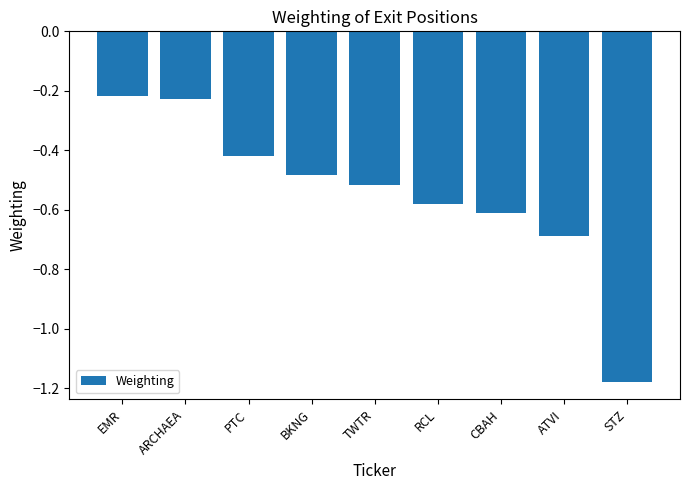

Between BKNG and PTC, which is larger?

PTC